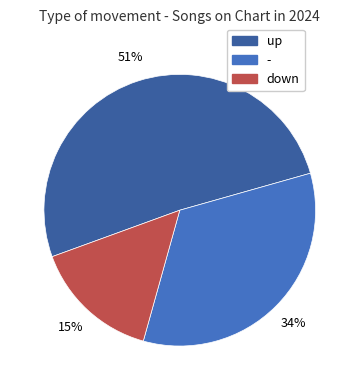

The - slice represents 40% of the pie. True or false?

False